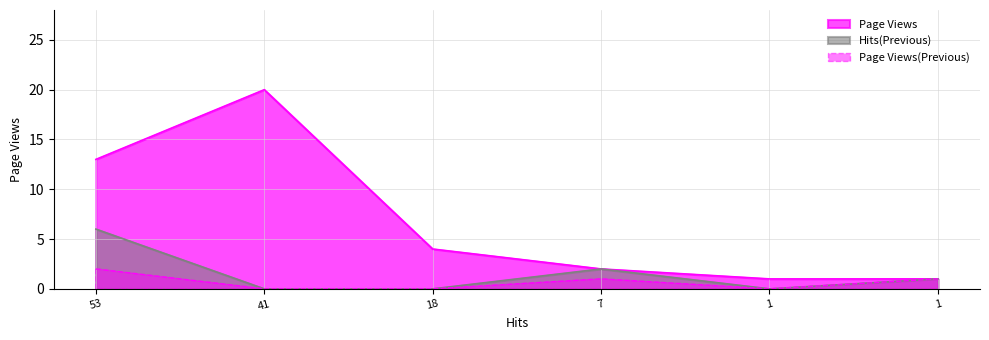

At 53, list the series in order from smallest to largest.

Page Views(Previous), Hits(Previous), Page Views